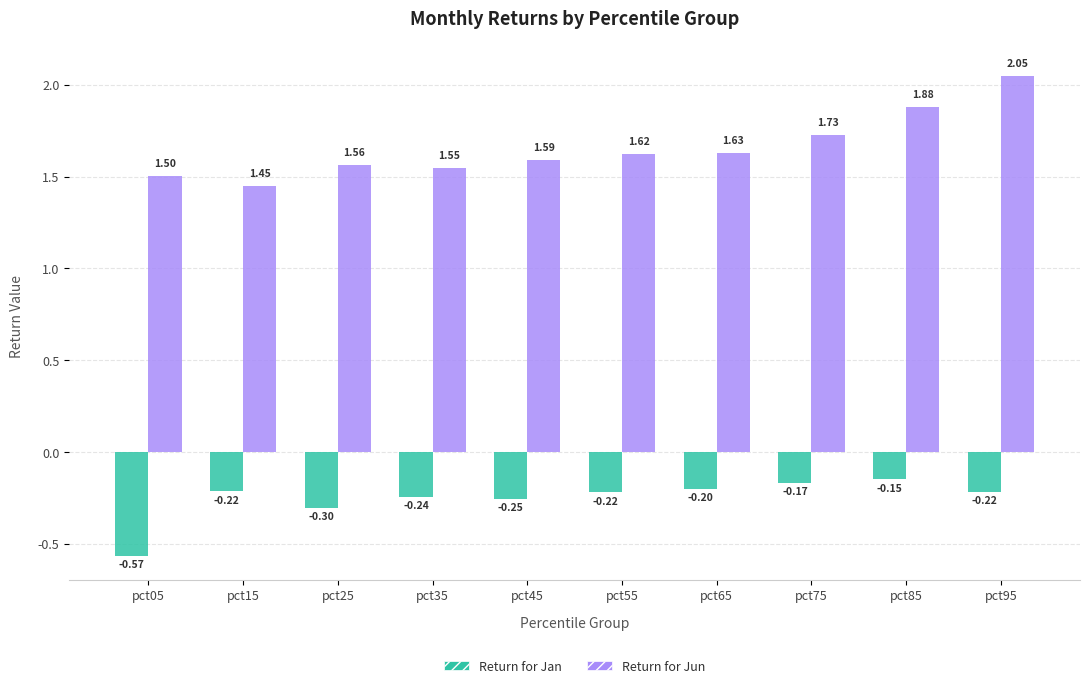

What is the total value across all series at pct05?

0.9